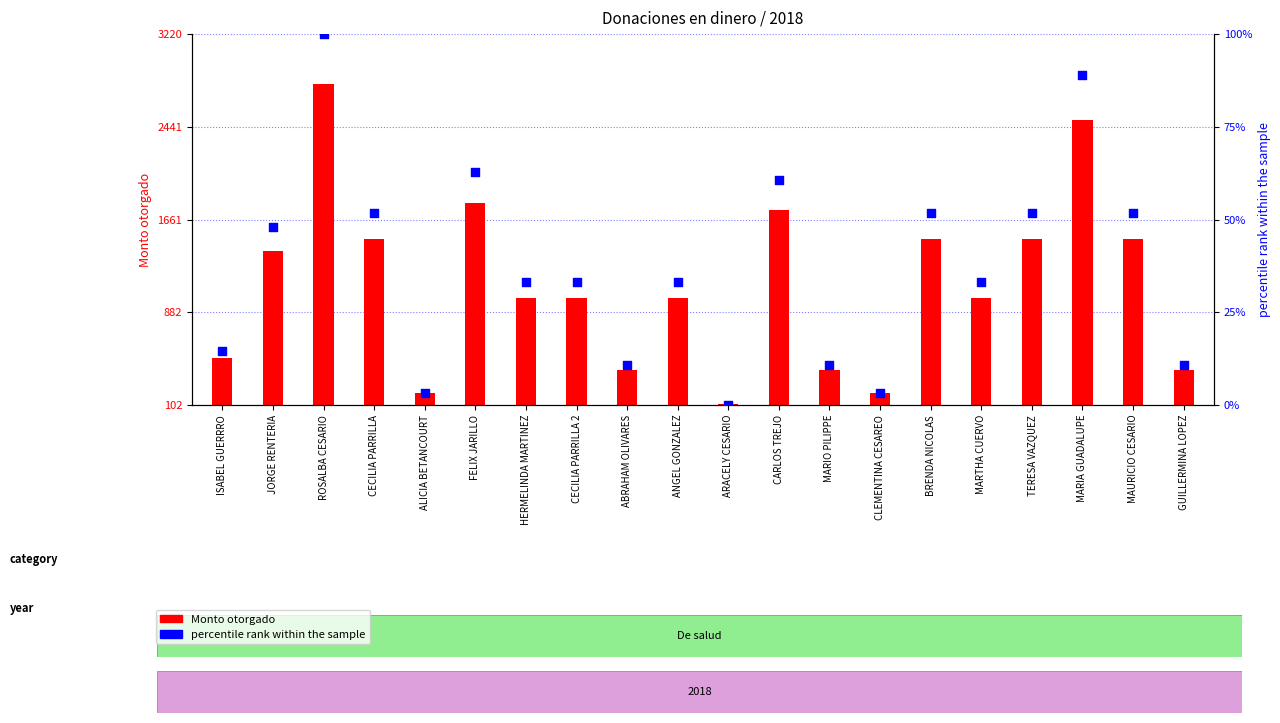

Which has a higher value, BRENDA NICOLAS or ANGEL GONZALEZ?

BRENDA NICOLAS